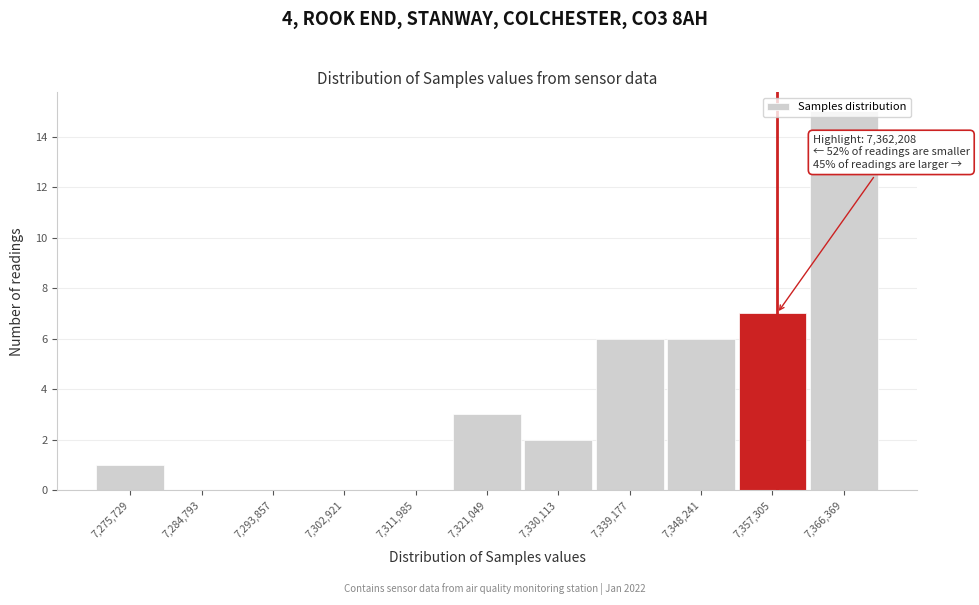

The chart shows a value of 0 at 7,284,793. True or false?

True